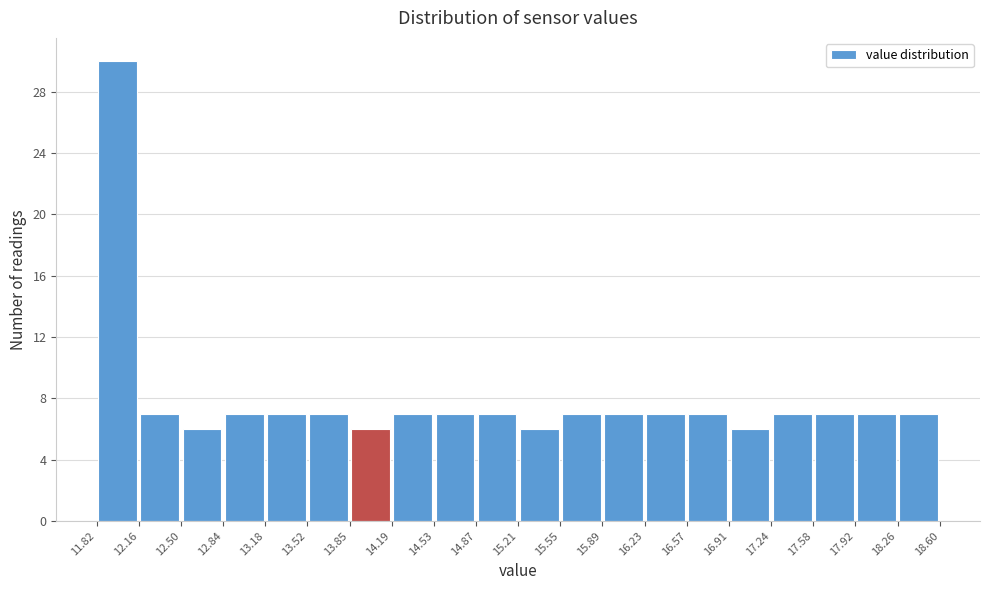

Reading left to right, transcribe this chart: for each bar, give the range it covers on the x-axis and its height. The values are not printed on the chart, so give them approximately, as read against the axis.

11.82 to 12.16: 30
12.16 to 12.50: 7
12.50 to 12.84: 6
12.84 to 13.18: 7
13.18 to 13.52: 7
13.52 to 13.85: 7
13.85 to 14.19: 6
14.19 to 14.53: 7
14.53 to 14.87: 7
14.87 to 15.21: 7
15.21 to 15.55: 6
15.55 to 15.89: 7
15.89 to 16.23: 7
16.23 to 16.57: 7
16.57 to 16.91: 7
16.91 to 17.24: 6
17.24 to 17.58: 7
17.58 to 17.92: 7
17.92 to 18.26: 7
18.26 to 18.60: 7